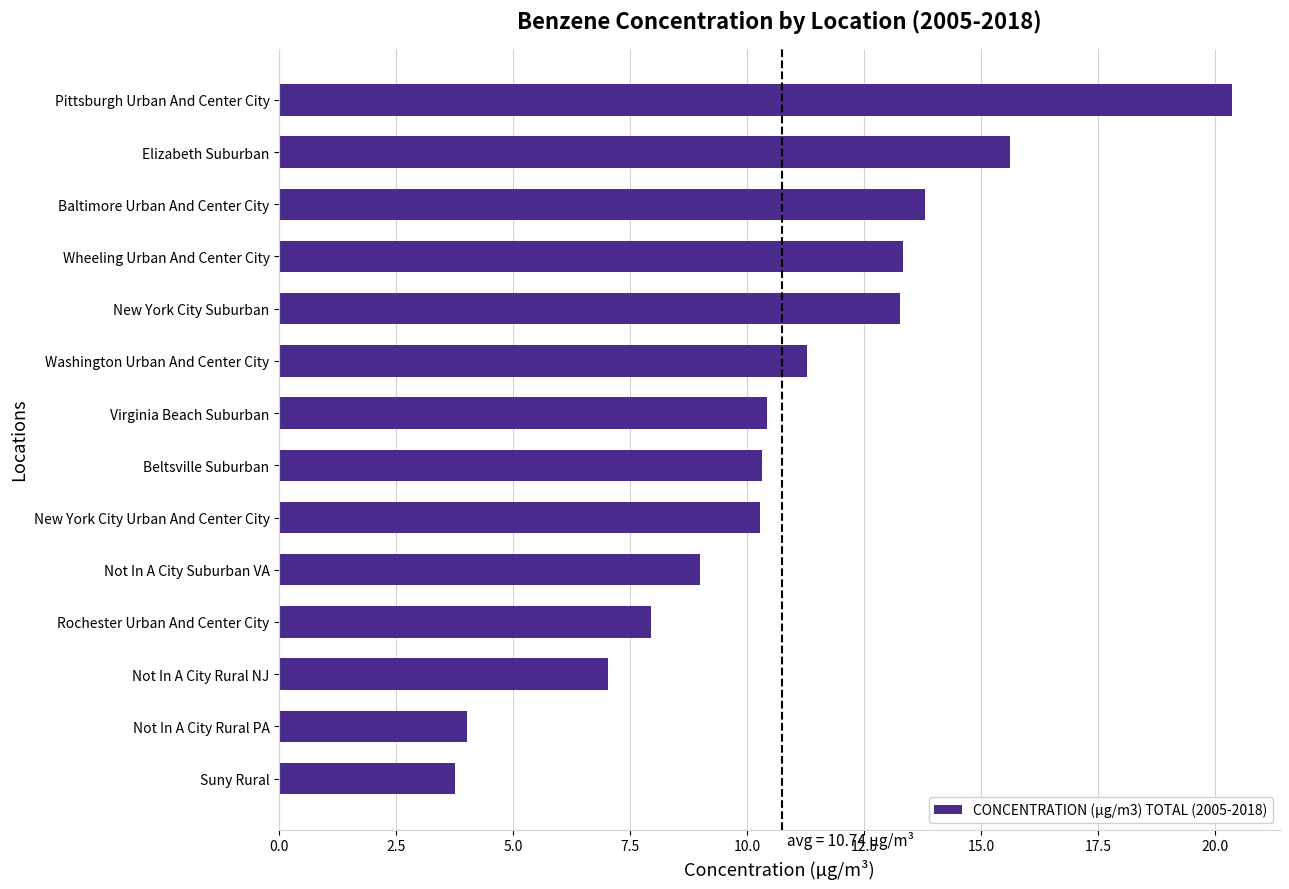

What is the difference between the second highest and second lowest values?

11.6